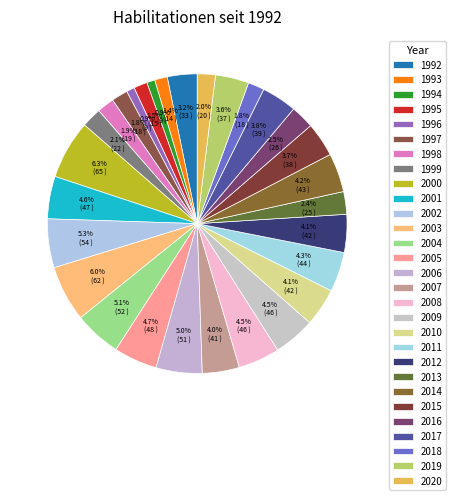

What is the total percentage of 2009 and 1993?

5.9%